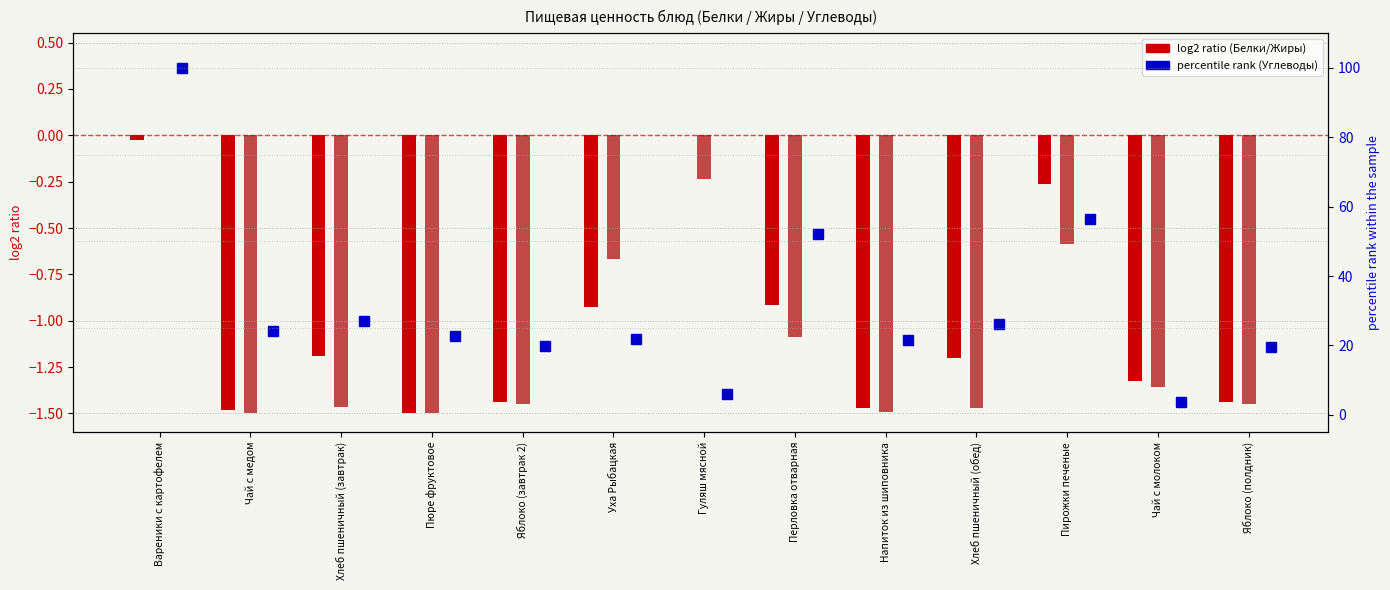

At Яблоко (полдник), list the series in order from largest to smallest.

Углеводы (percentile rank), Белки (log2 ratio style), Жиры (log2 ratio style)